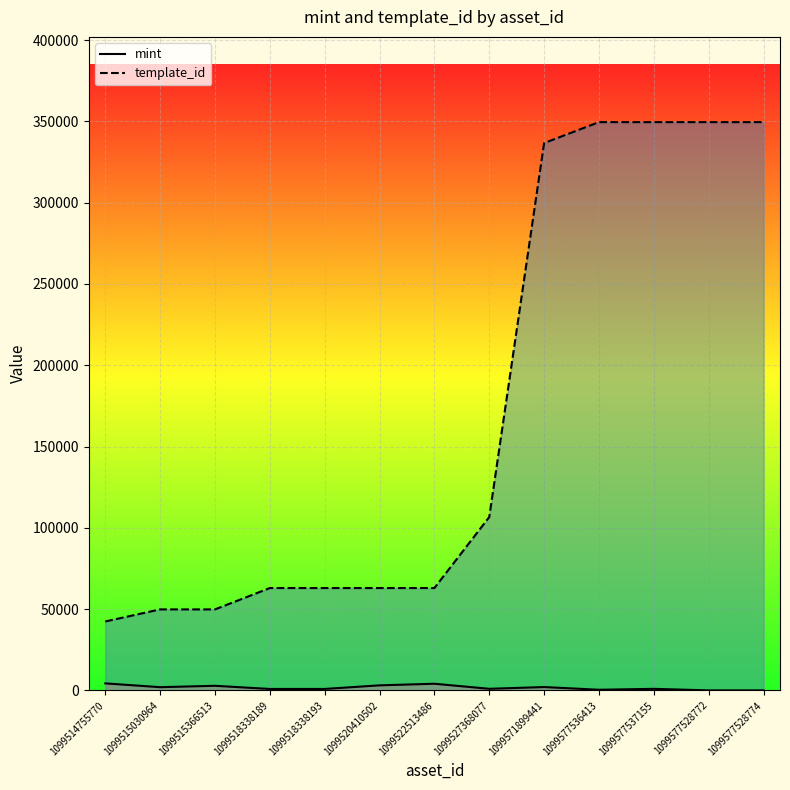

How many series are shown in this chart?

2